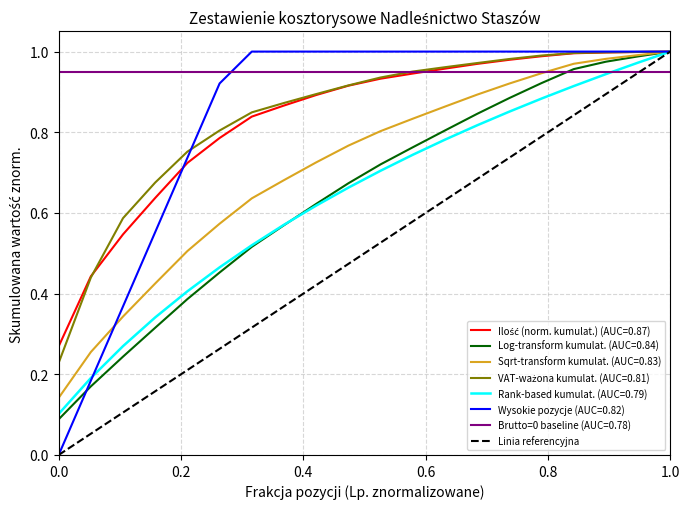

After their last crossing, which series has the higher values: Brutto=0 baseline (AUC=0.78) or Wysokie pozycje (AUC=0.82)?

Wysokie pozycje (AUC=0.82)